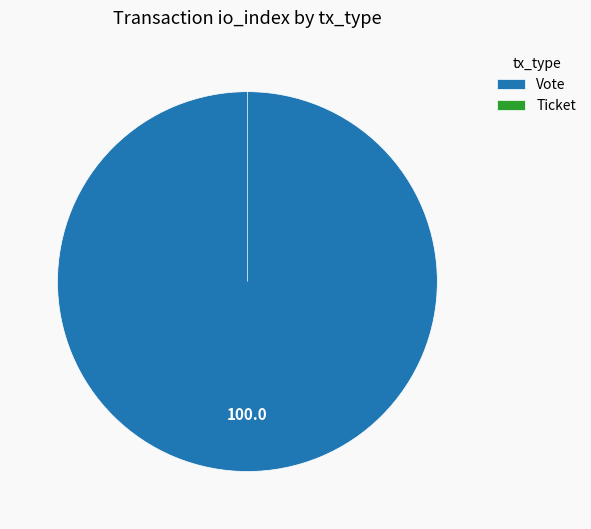

Does Vote account for over 50% of the chart?

Yes